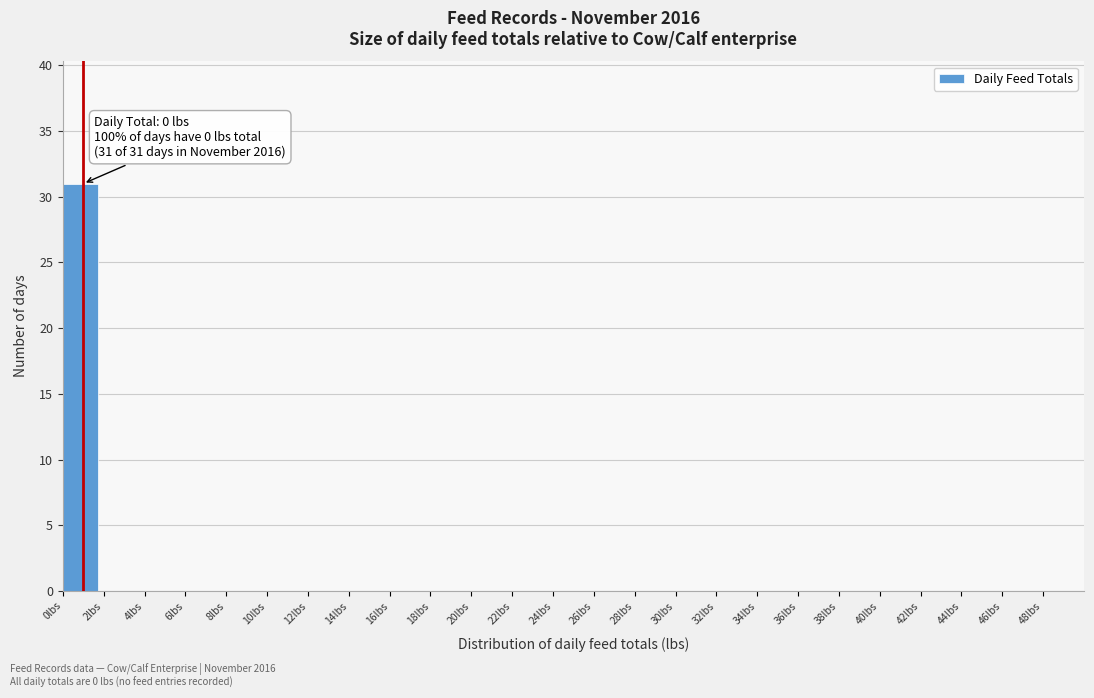

Which range on the x-axis has the tallest bar?

0 to 2